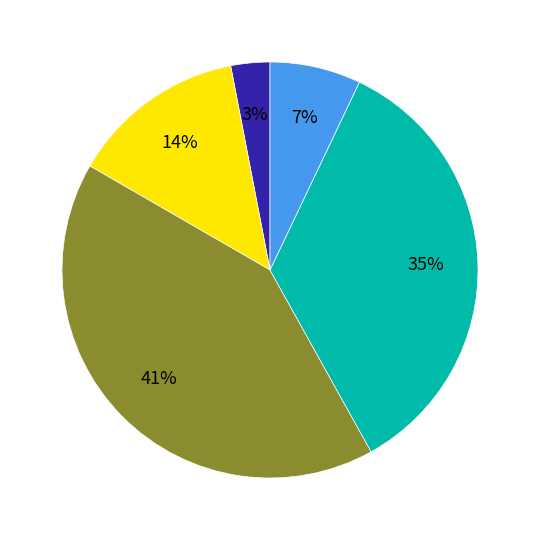

To the nearest percent, what is the average slice percentage?

20%